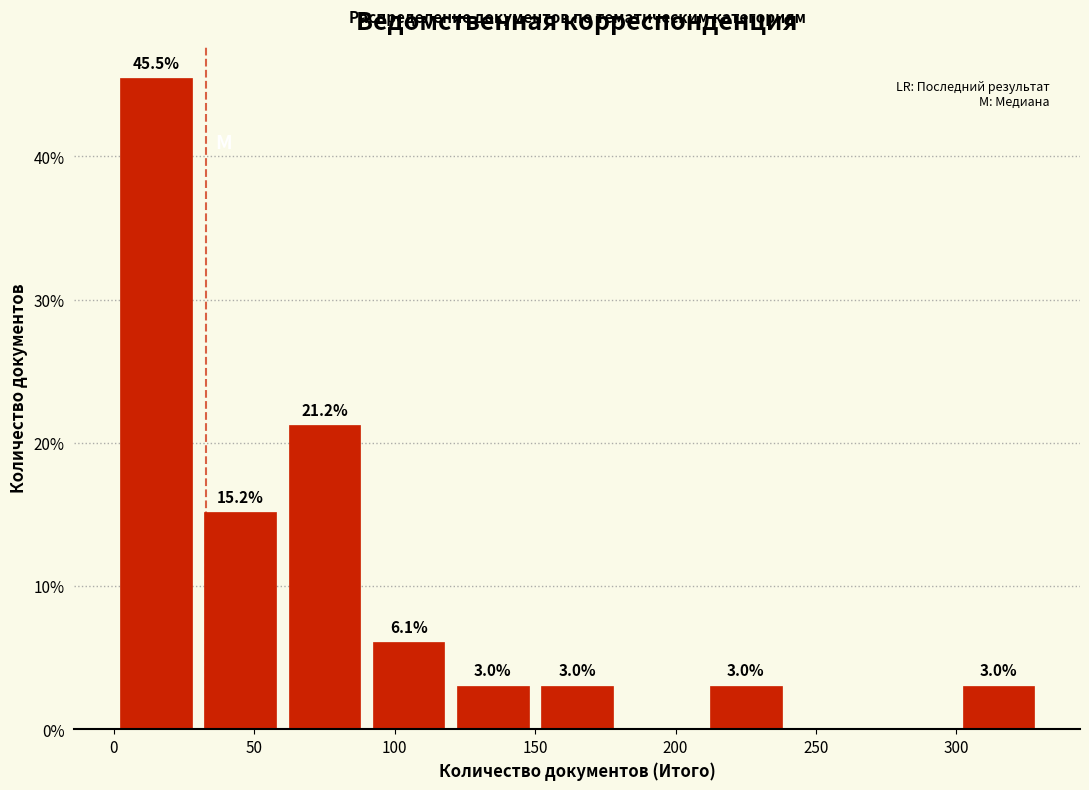

Over which range of the x-axis is the bar tallest?

0 to 30